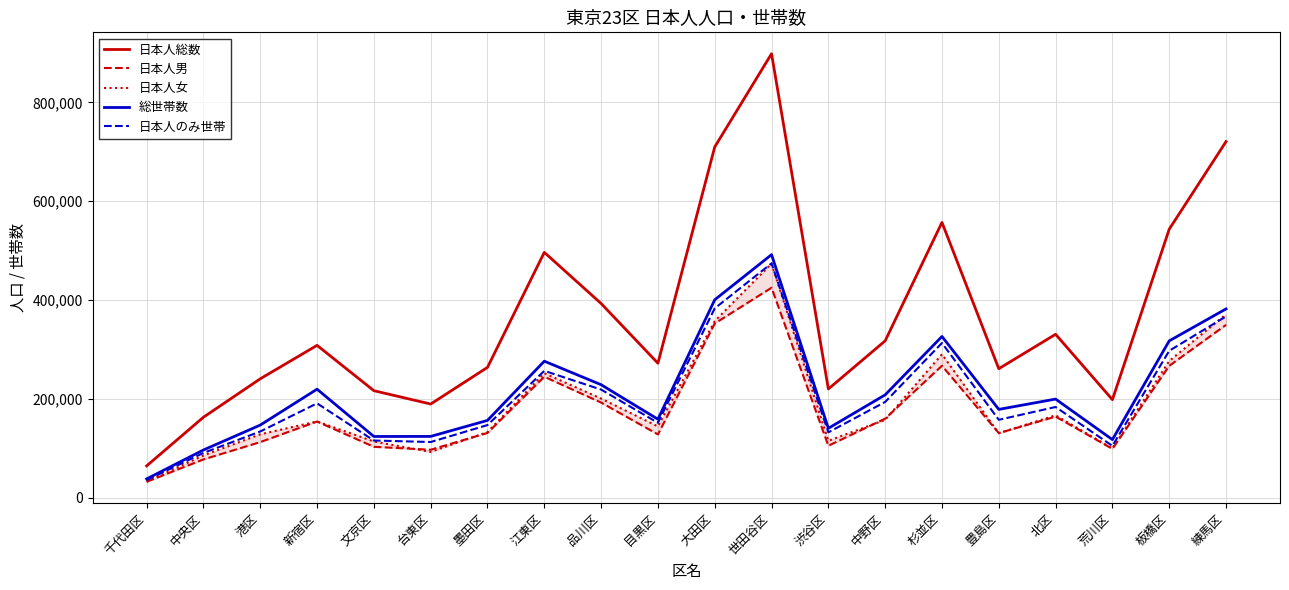

At which category does 日本人のみ世帯 reach its first local valley?

台東区